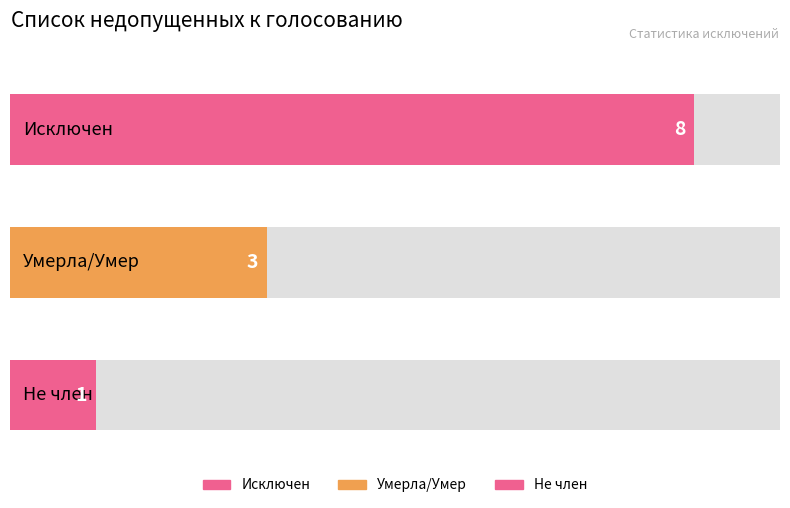

The value at Исключен is 8. True or false?

True